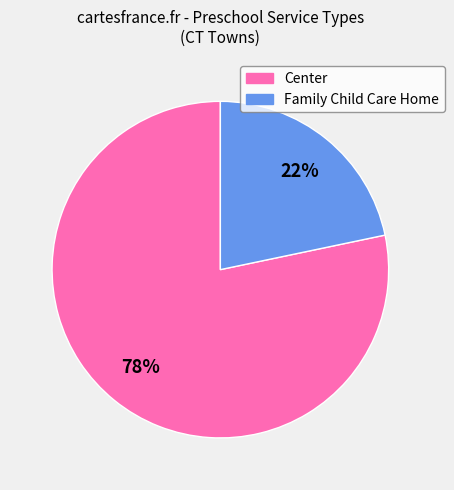

Is there any slice that represents more than half of the pie?

Yes